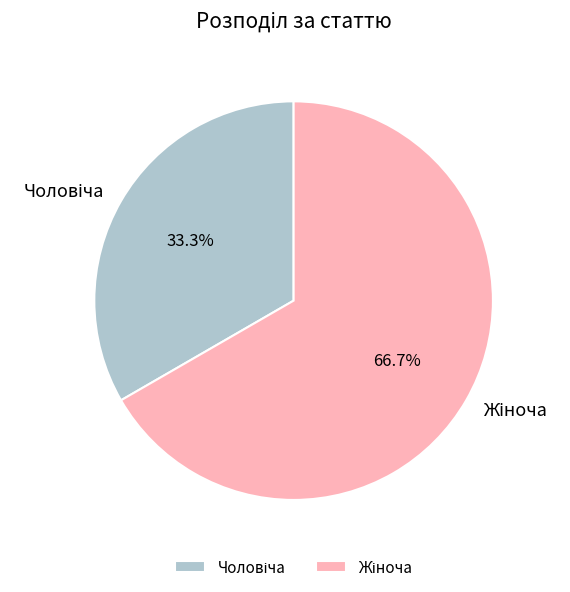

Count the number of slices in the pie.

2